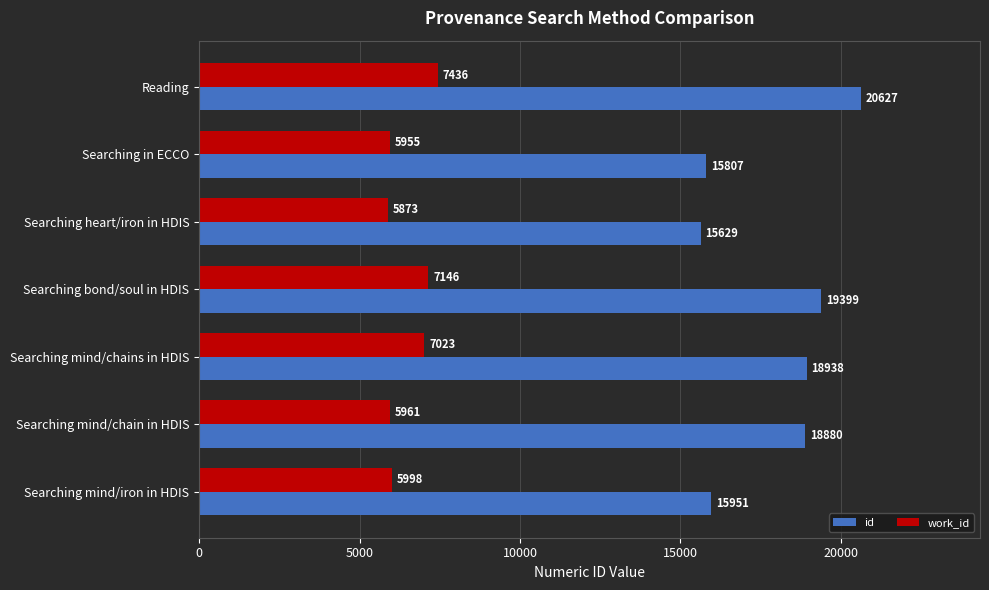

At which label is id closest to 18128?

Searching mind/chain in HDIS